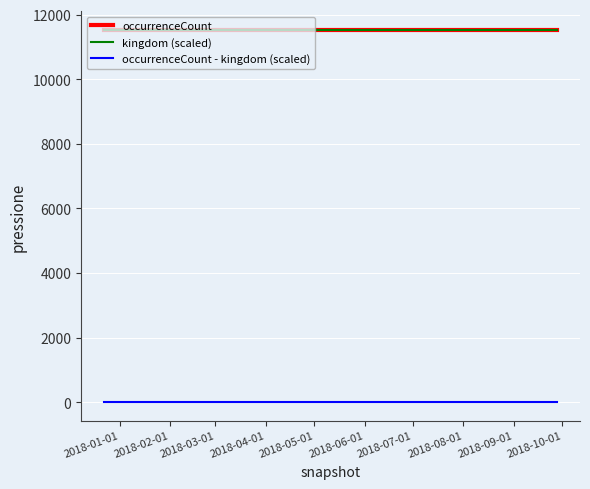

How many lines are shown in the chart?

3